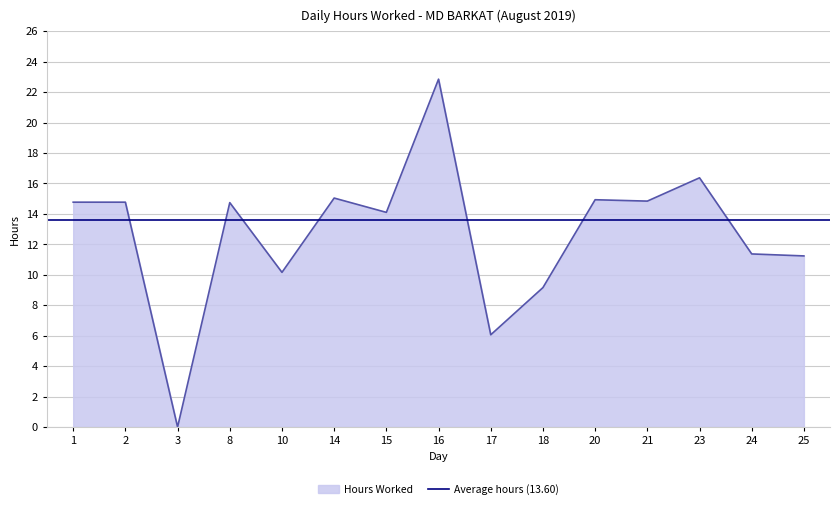

How many values are above zero?

14